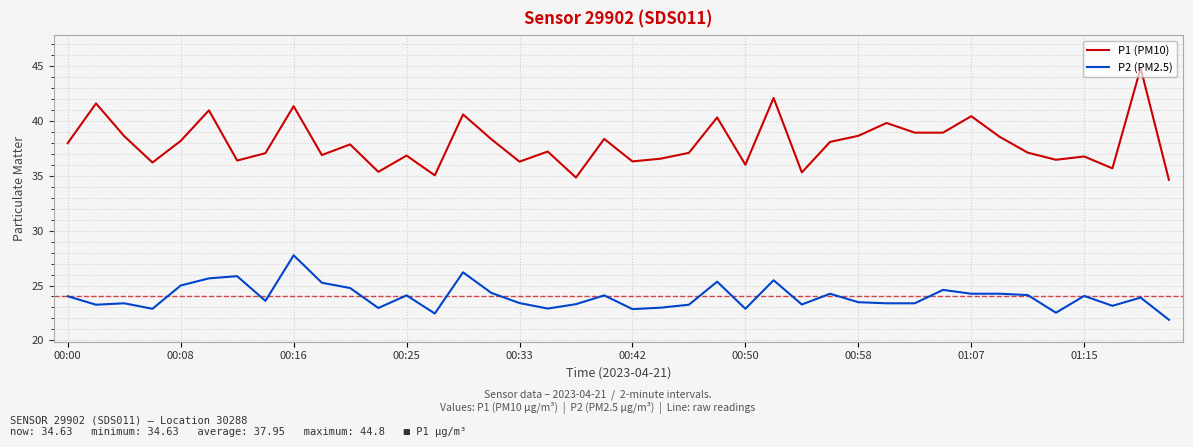

What is the minimum value shown in the chart?

21.9